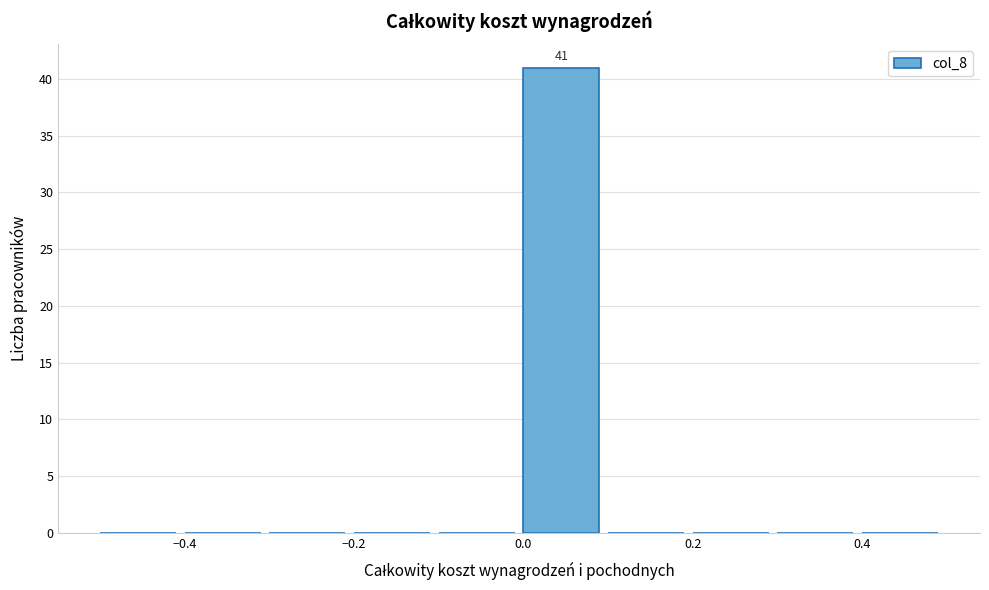

Over which range of the x-axis is the bar tallest?

0.0 to 0.1